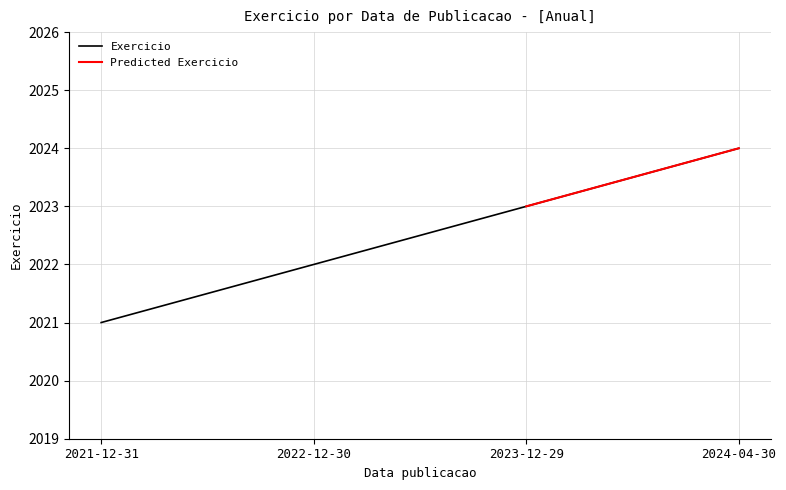

What is the value of the 4th point from the left?

2024